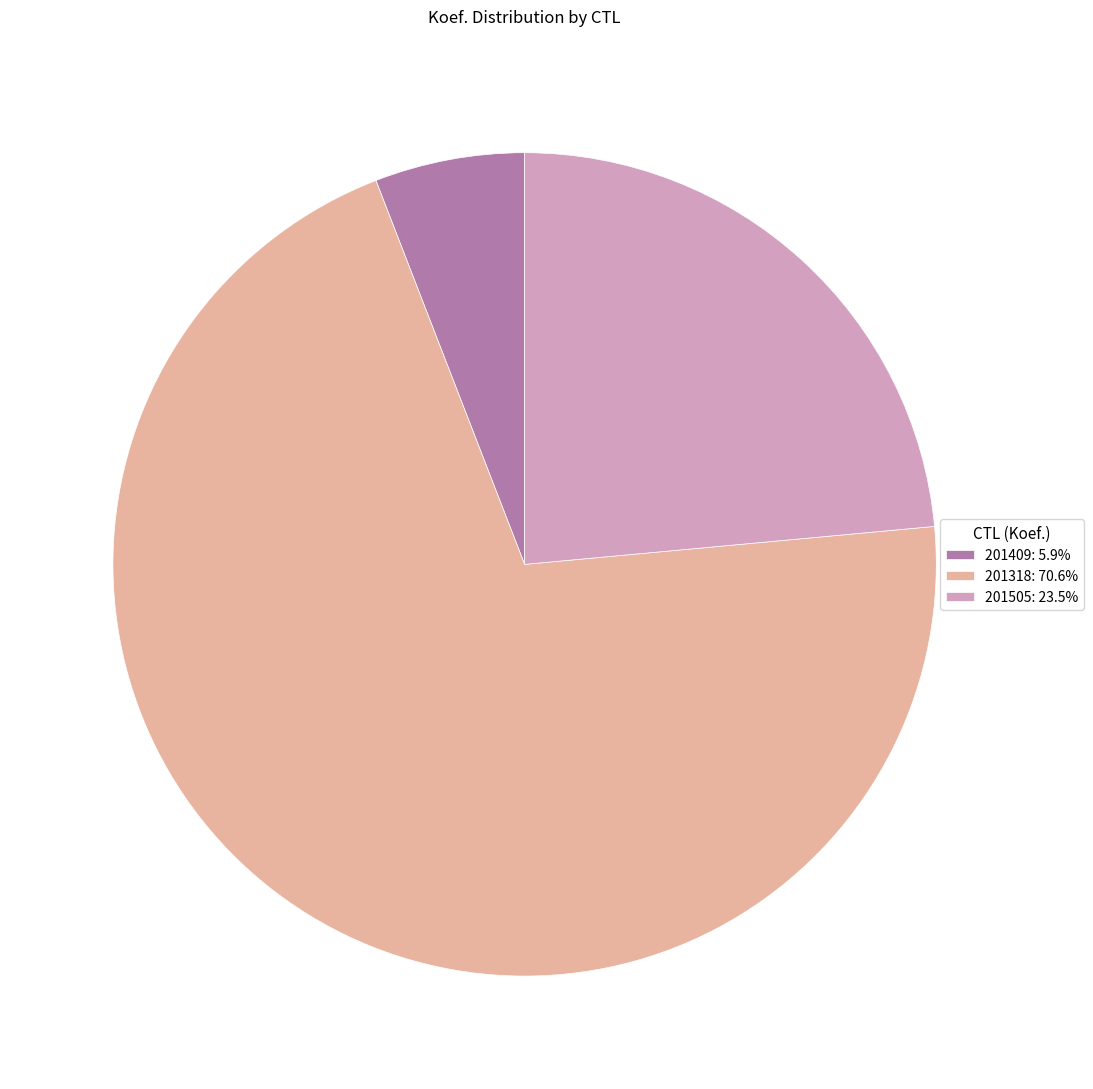

What is the ratio of the value at 201318: 70.6% to the value at 201505: 23.5%?

3.0